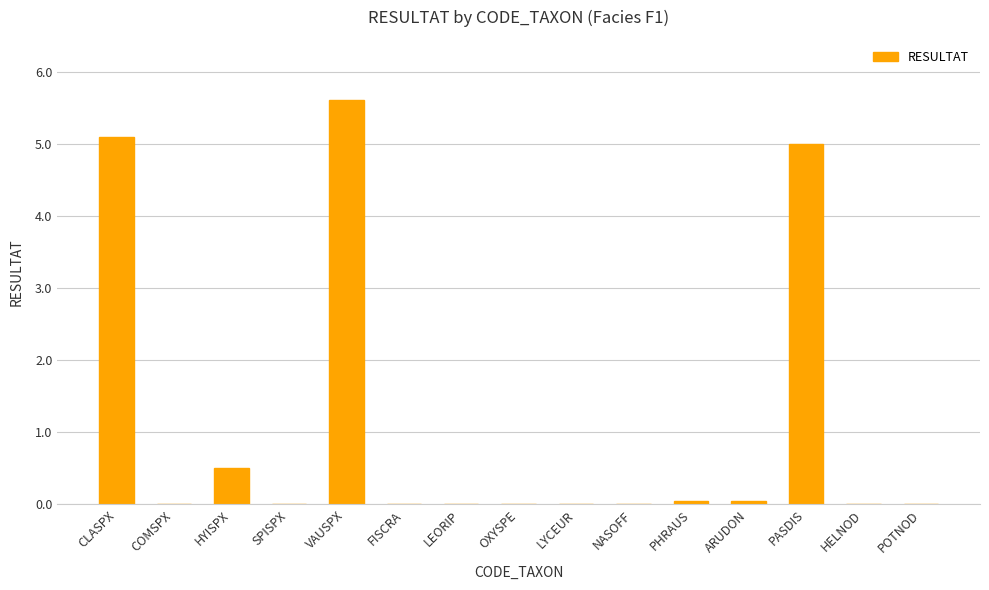

Are the bars horizontal?

No